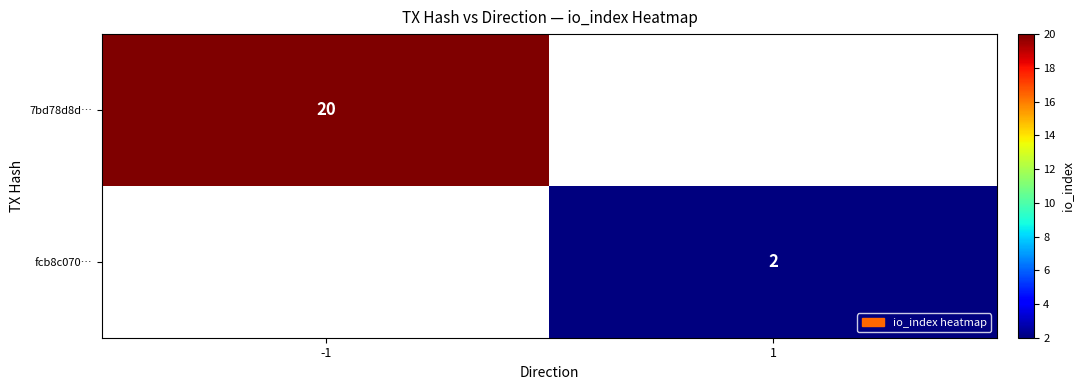

True or false: fcb8c070… has a value of 2 at 1.

True